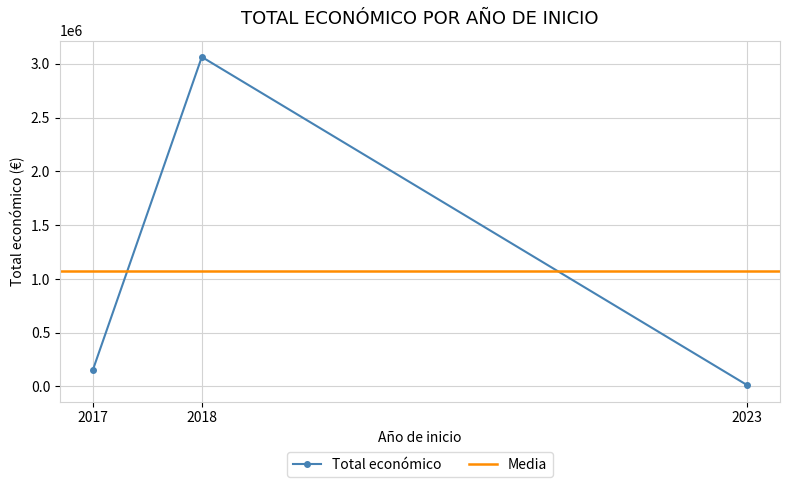

Which has a higher value, 2017 or 2018?

2018